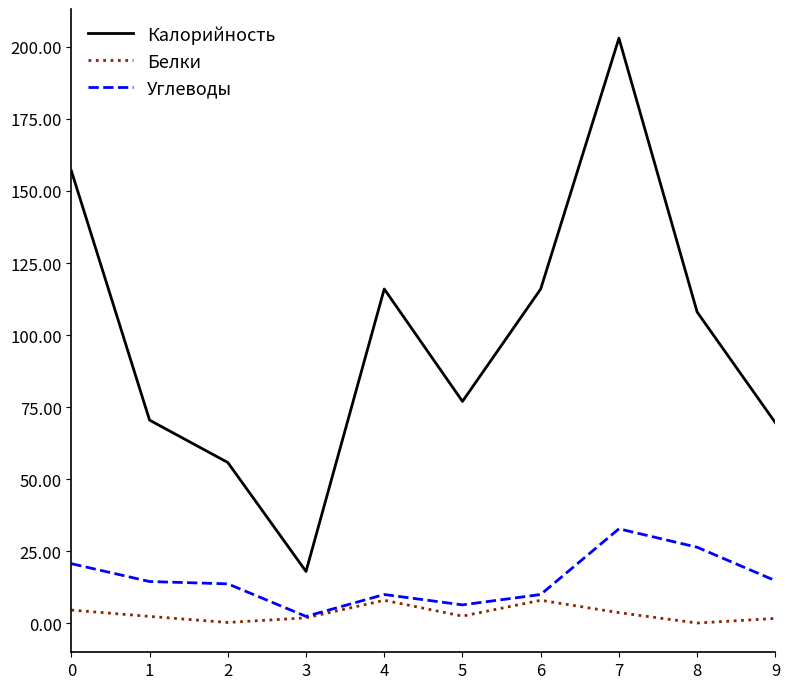

What is the minimum value shown in the chart?

0.1